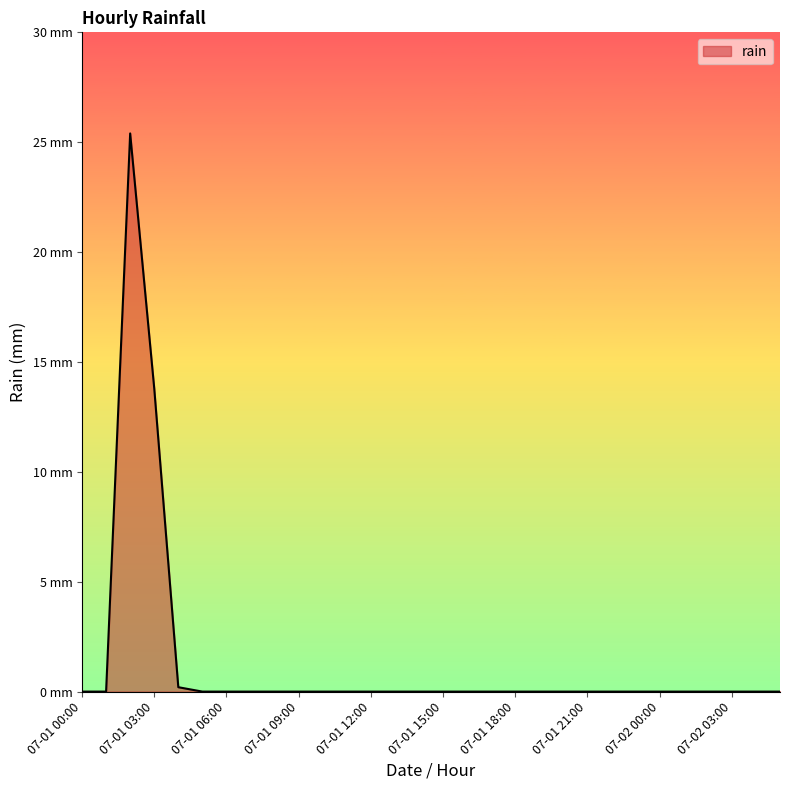

Does the chart have visible grid lines?

No